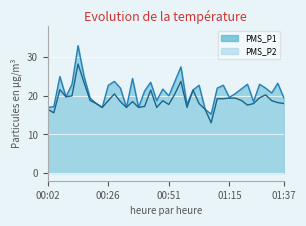

What is the total value across all series at 00:21?

36.0